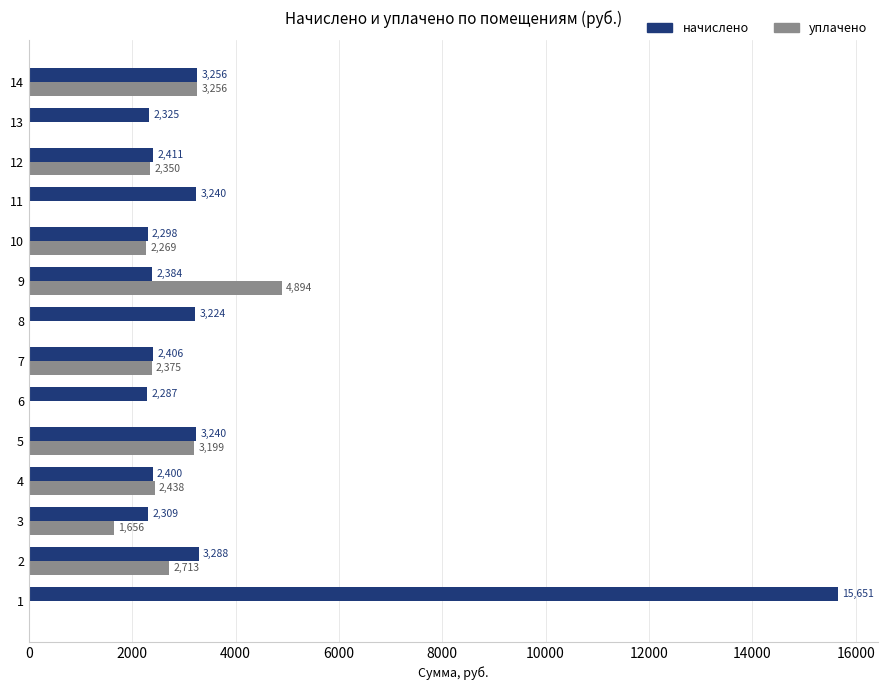

How many data points does each series have?

14